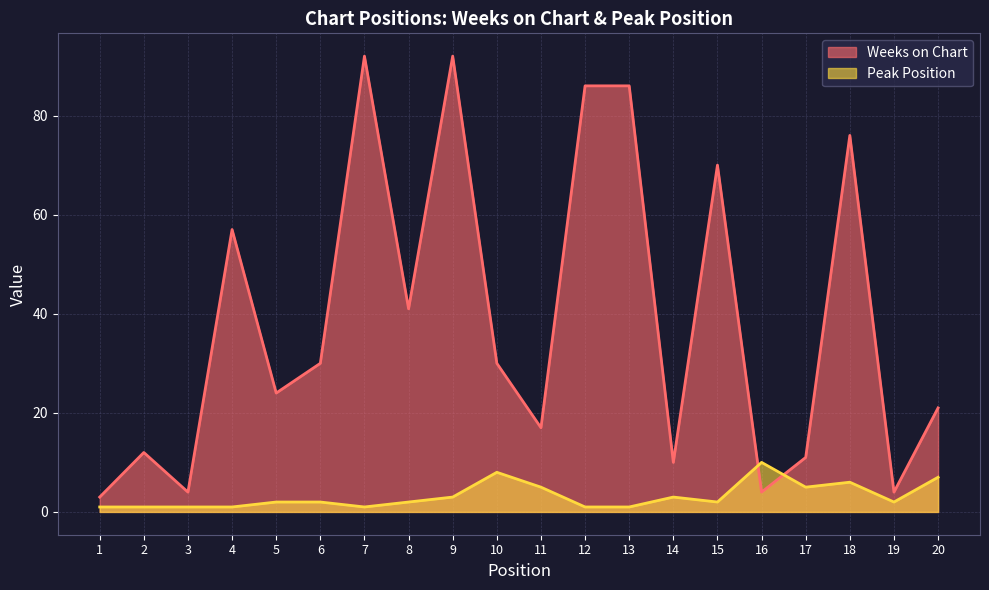

At which category does Peak Position reach its first local peak?

10